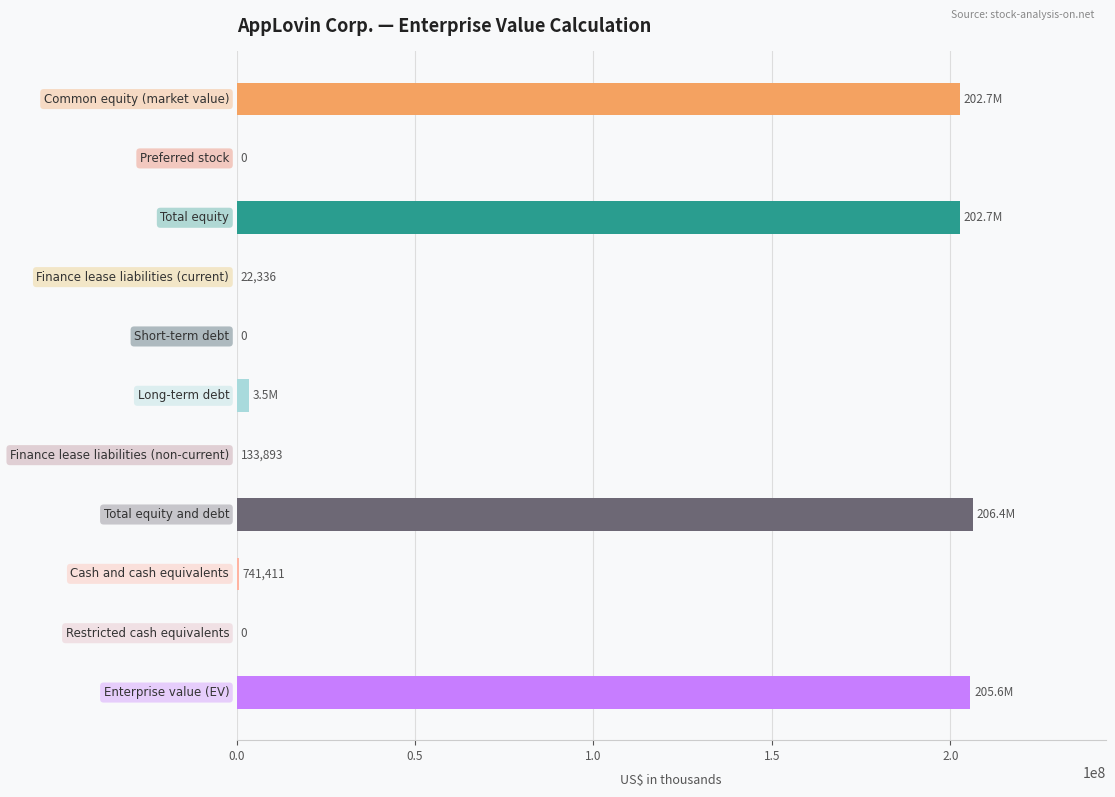

What is the greatest value displayed?

206381768